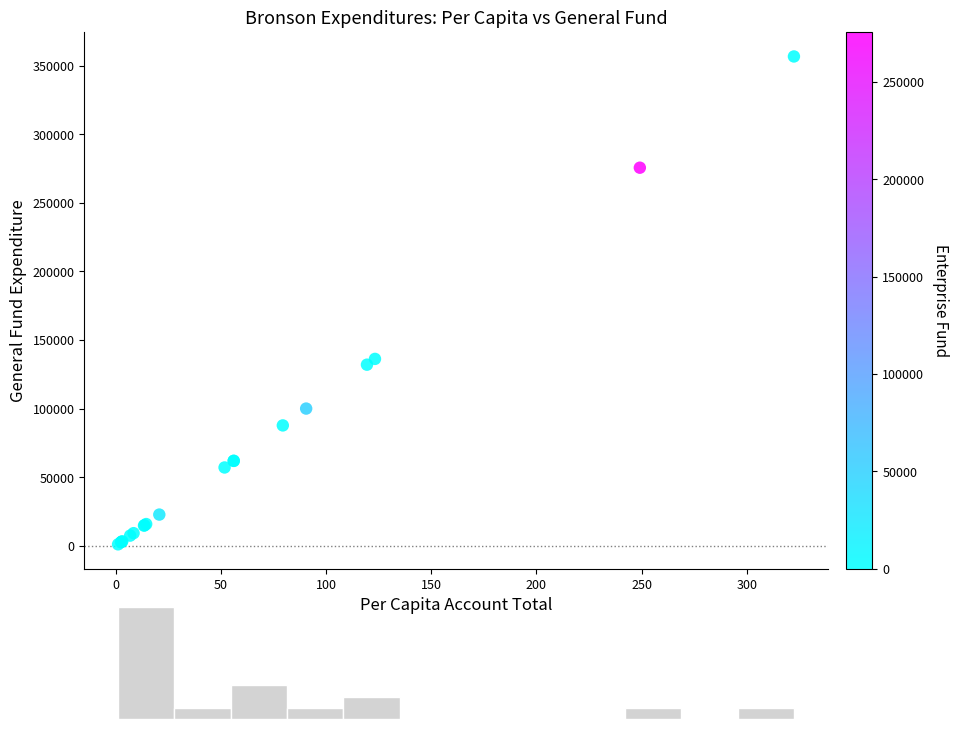

What Y value in the scatter plot is closest to 178908?

136280